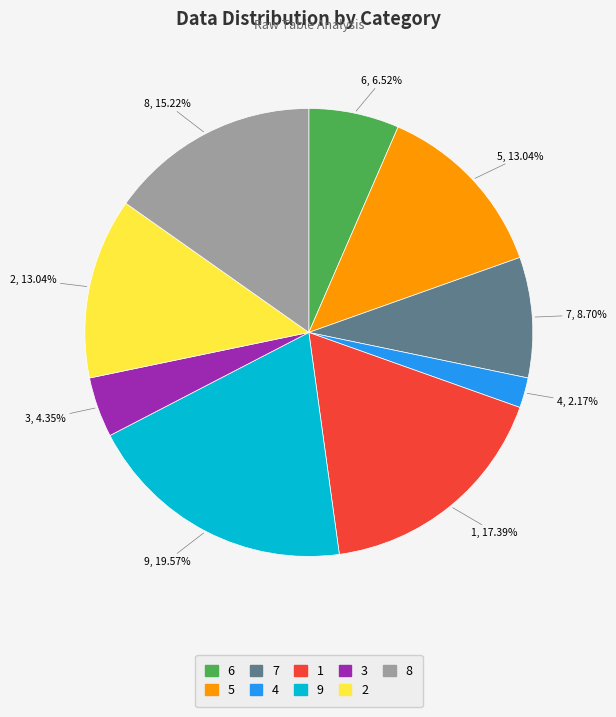

Combined, do 2 and 4 account for over 50%?

No